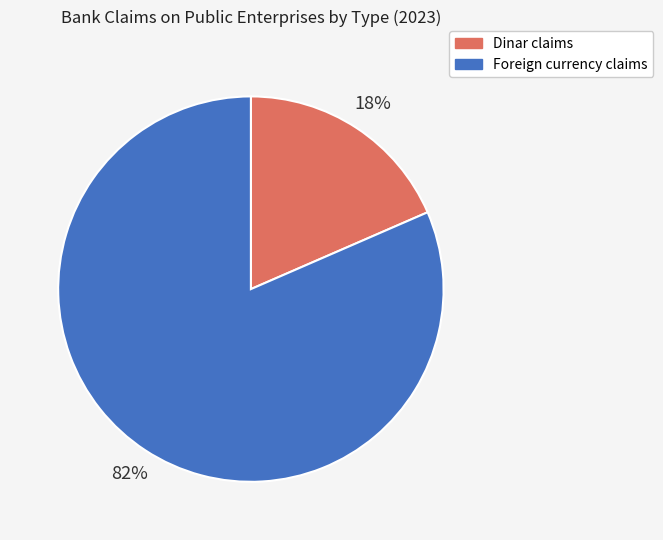

Which category accounts for the majority?

Foreign currency claims